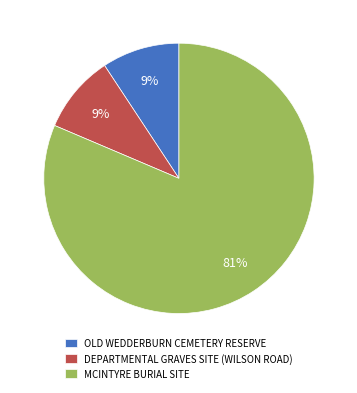

To the nearest percent, what is the combined percentage of MCINTYRE BURIAL SITE and OLD WEDDERBURN CEMETERY RESERVE?

91%